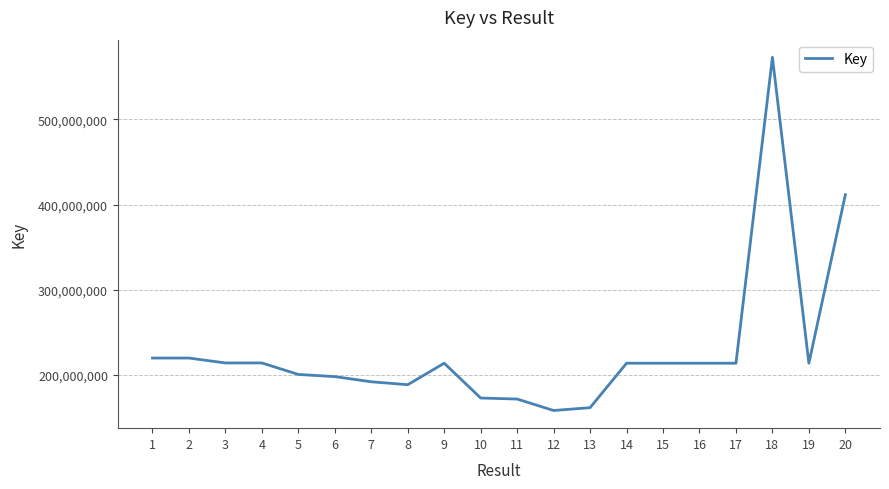

Is it true that the value at 10 is 173154457?

True